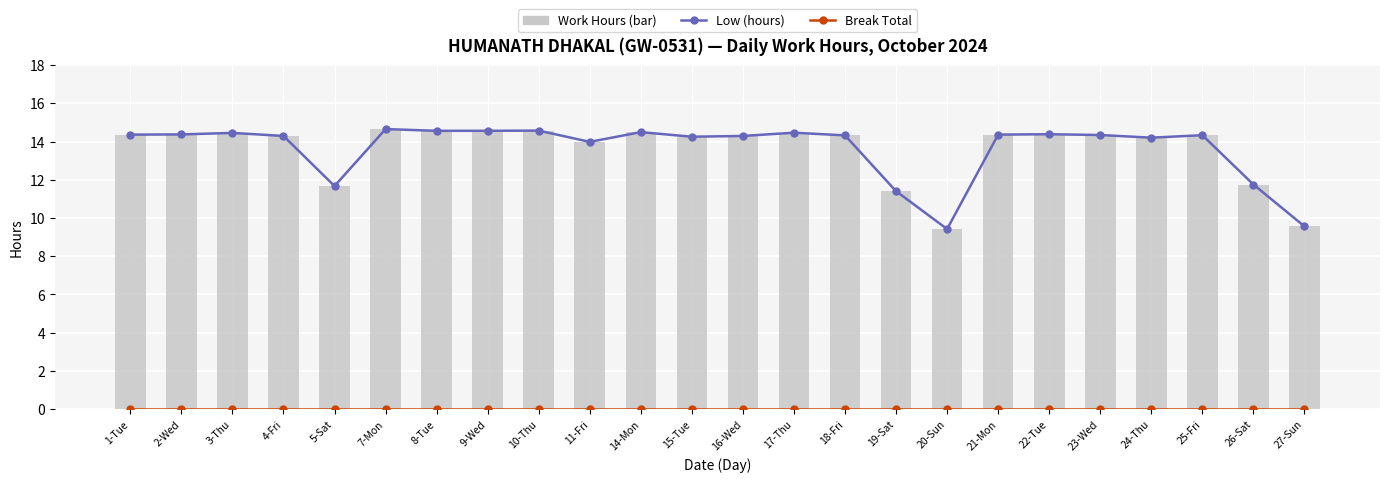

List the labels in order of Break Total value, smallest first.

1-Tue, 2-Wed, 3-Thu, 4-Fri, 5-Sat, 7-Mon, 8-Tue, 9-Wed, 10-Thu, 11-Fri, 14-Mon, 15-Tue, 16-Wed, 17-Thu, 18-Fri, 19-Sat, 20-Sun, 21-Mon, 22-Tue, 23-Wed, 24-Thu, 25-Fri, 26-Sat, 27-Sun